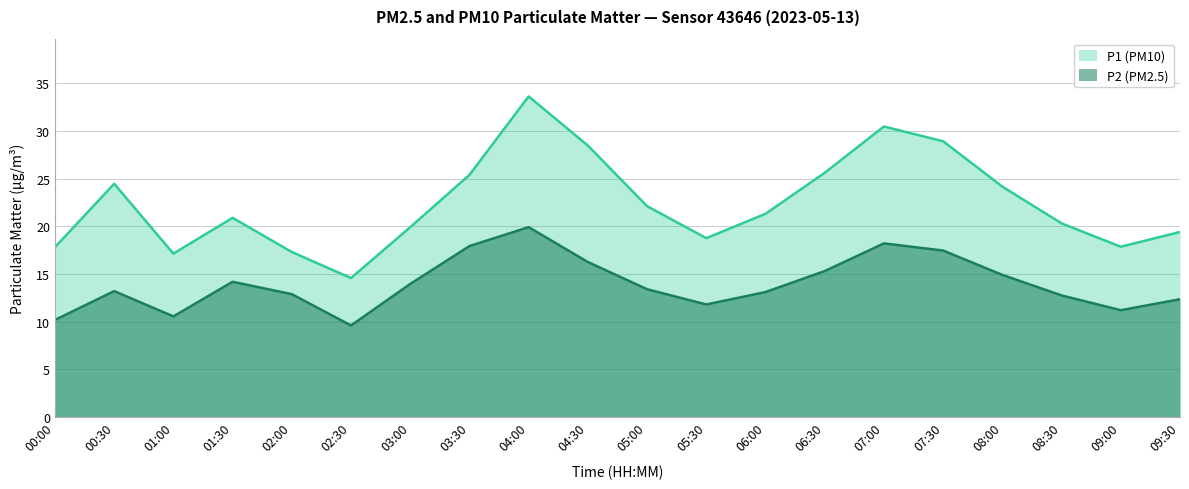

What position from the right is 01:00?

18